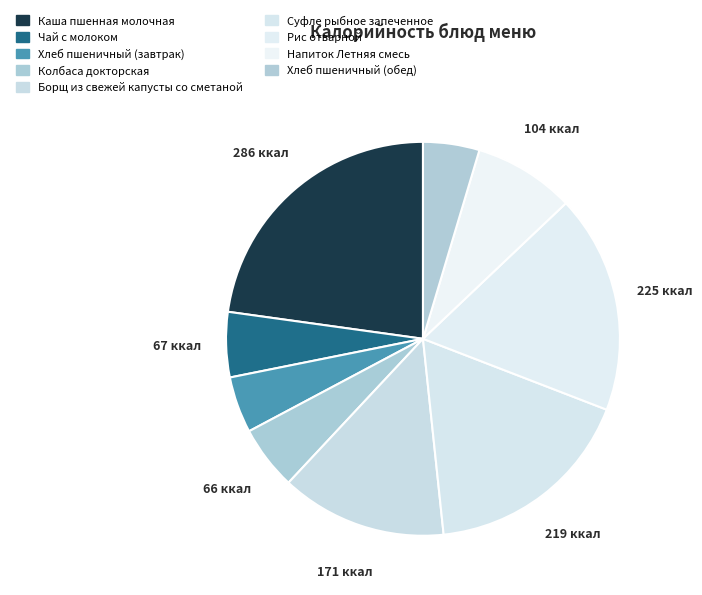

What is the smallest slice in the pie chart?

Хлеб пшеничный (завтрак)